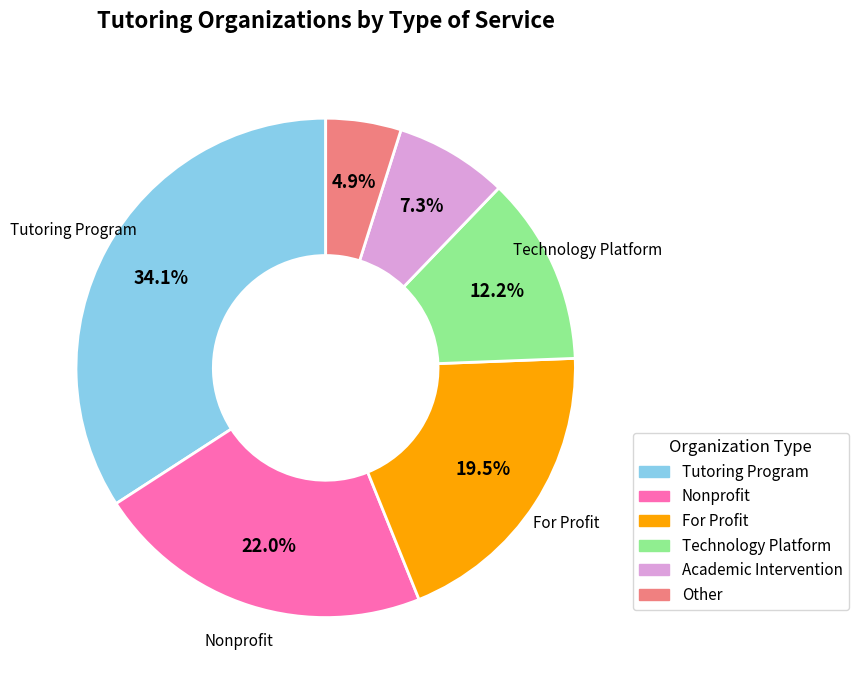

How many segments does this pie chart have?

6